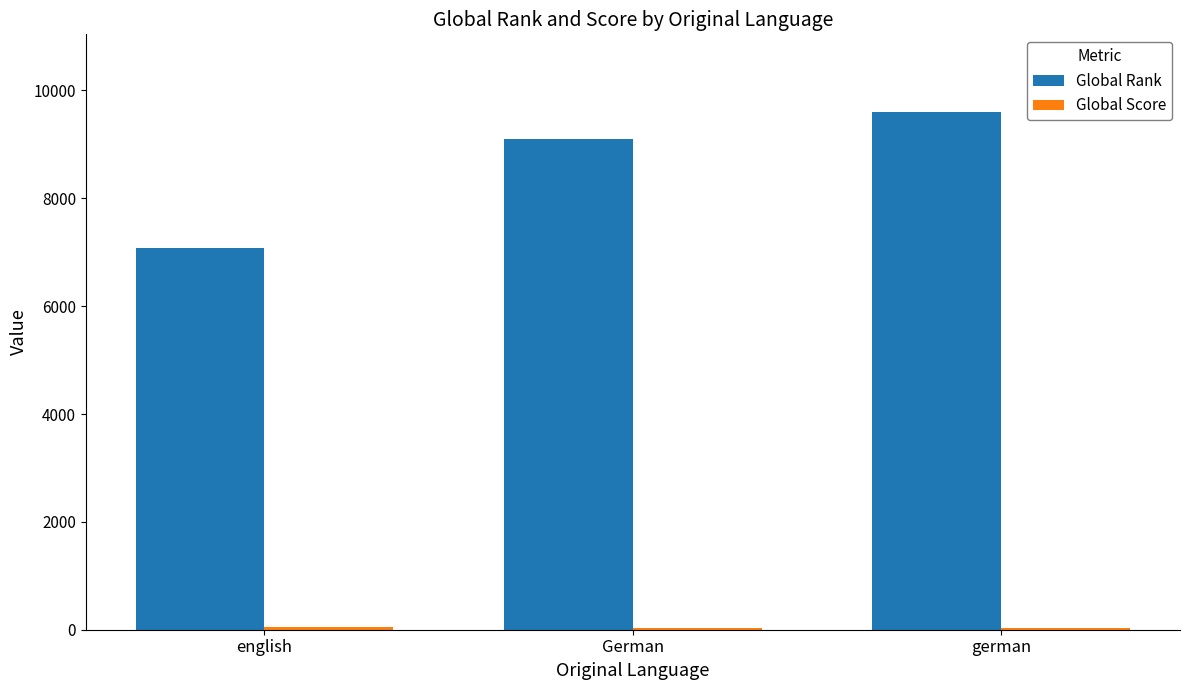

Which series has the largest total across all categories?

Global Rank